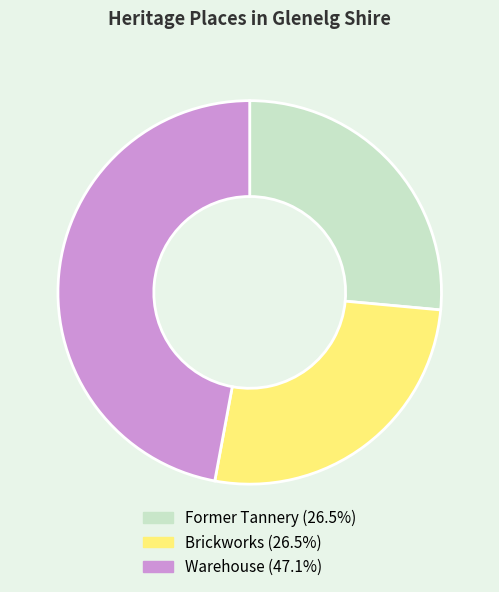

Is there a majority slice in this chart?

No